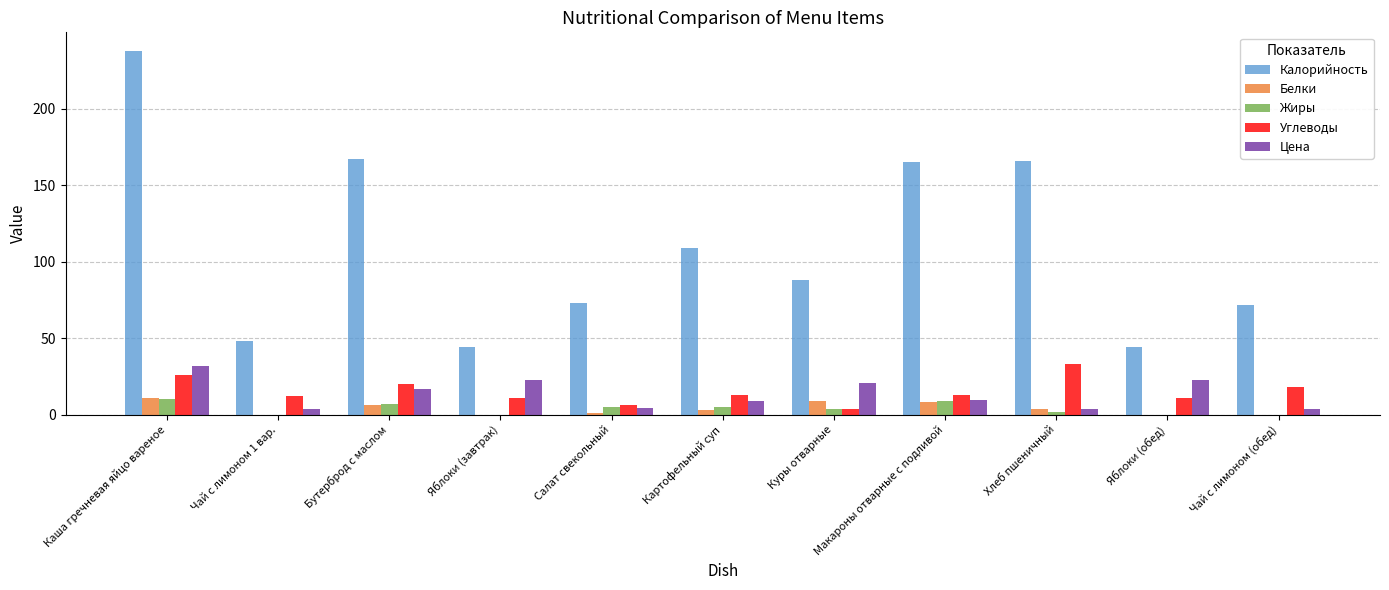

Which category has the highest value across all series?

Каша гречневая яйцо вареное